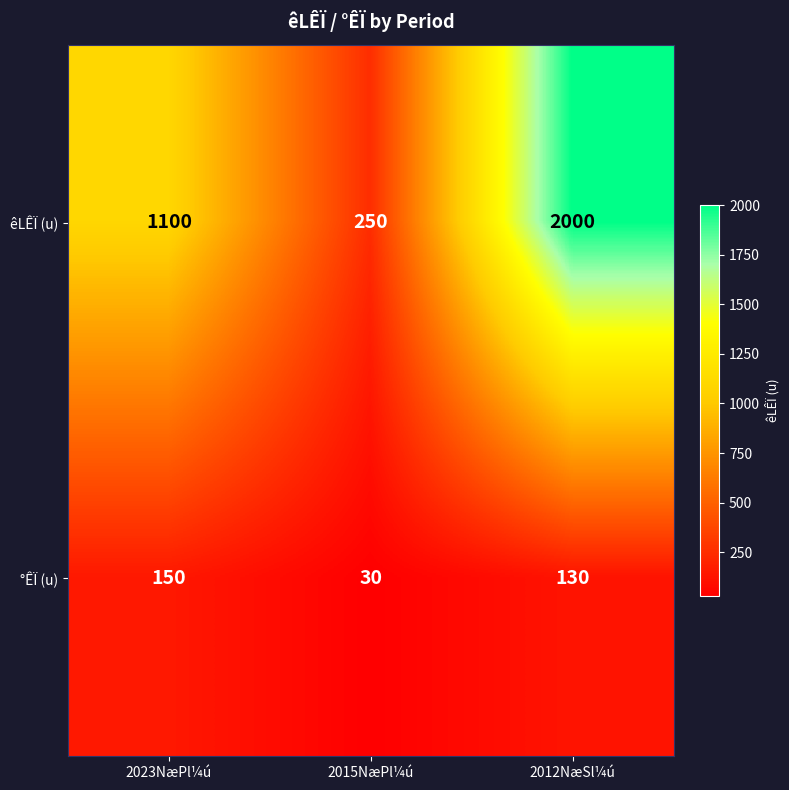

Rank the series by their maximum value, from lowest to highest.

°ÊÏ (u), êLÊÏ (u)